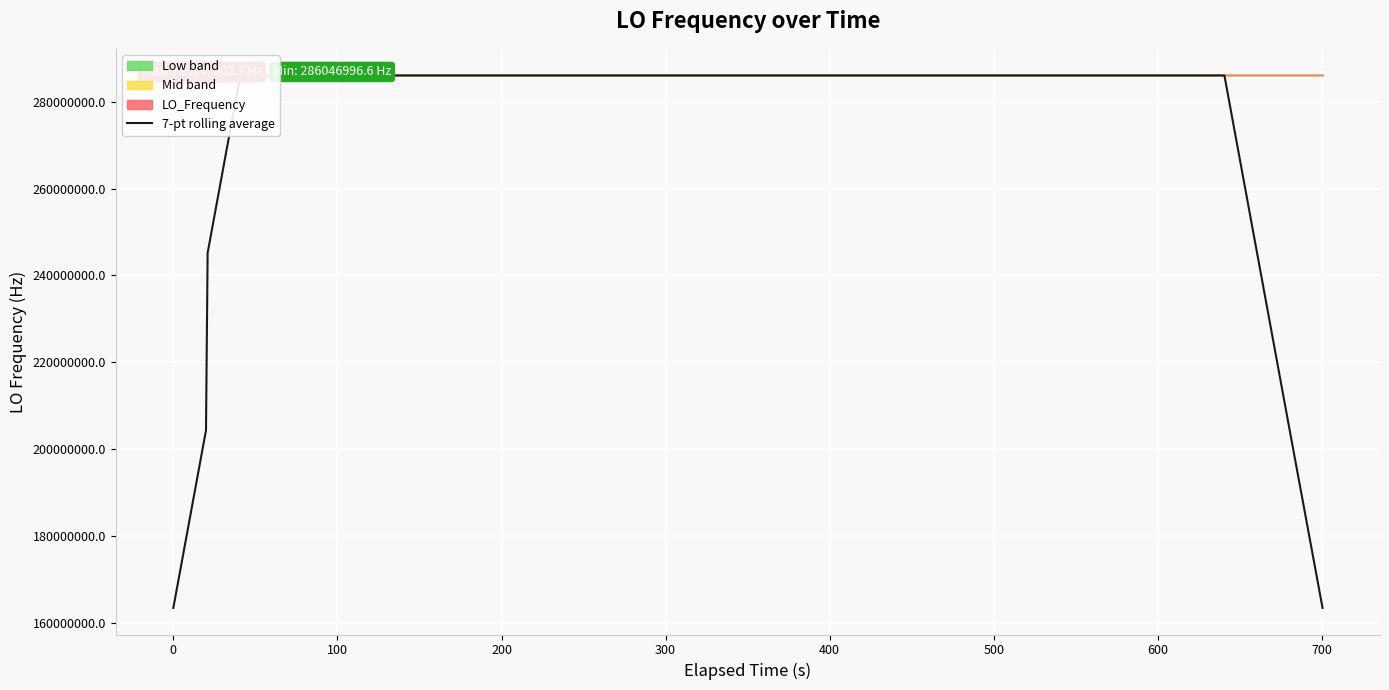

What is the average value?

273787842.9